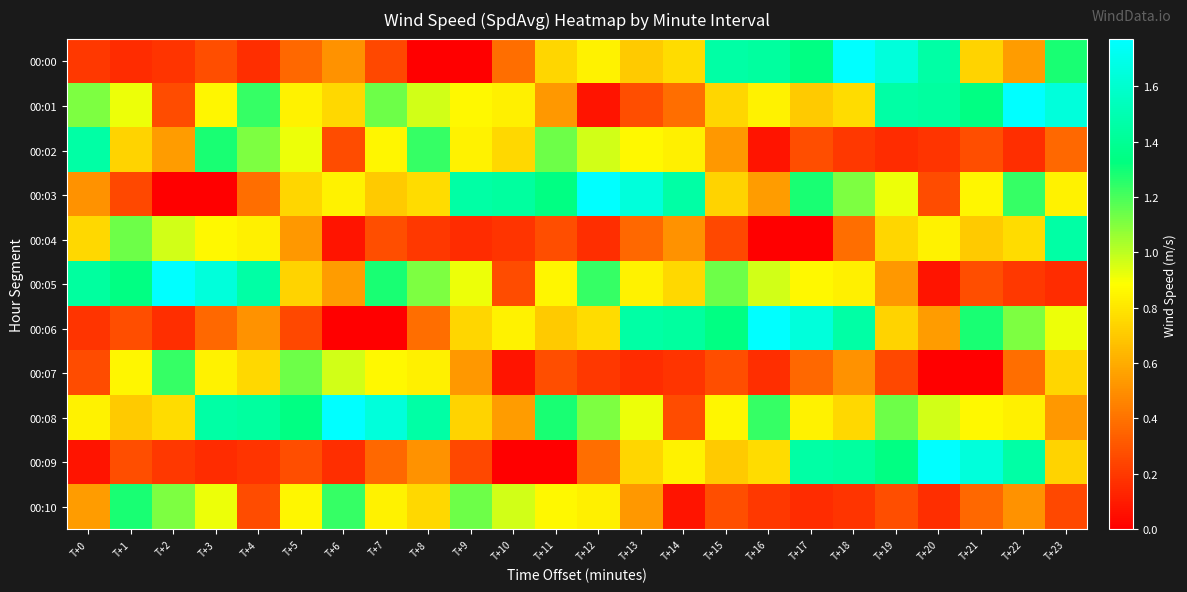

At how many categories does at least one series exceed 0?

24